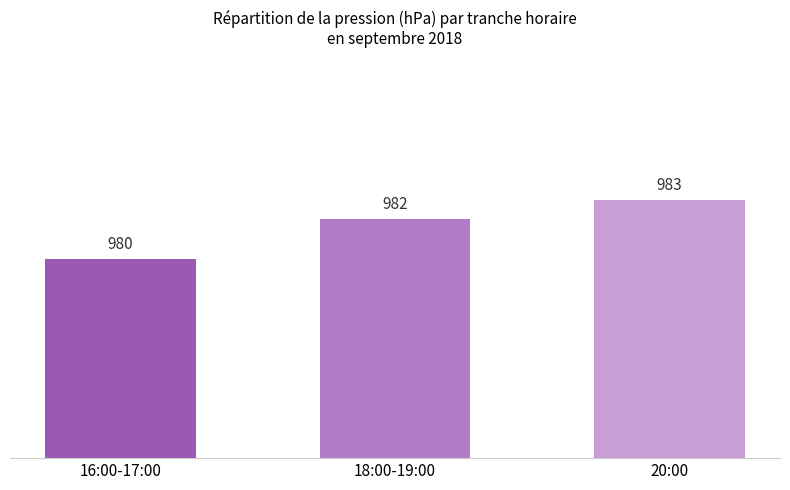

What is the difference between the maximum and minimum values?

3